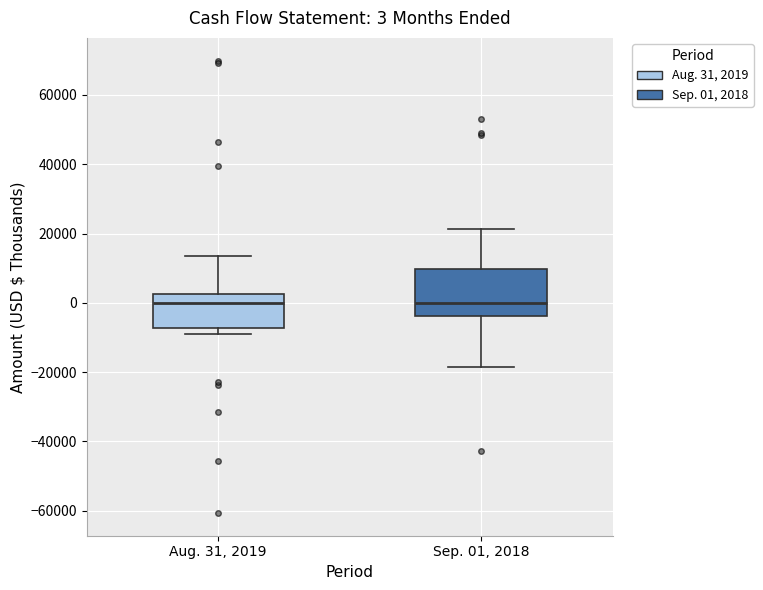

Comparing the boxes themselves (not the whiskers), which one is the tallest?

Sep. 01, 2018